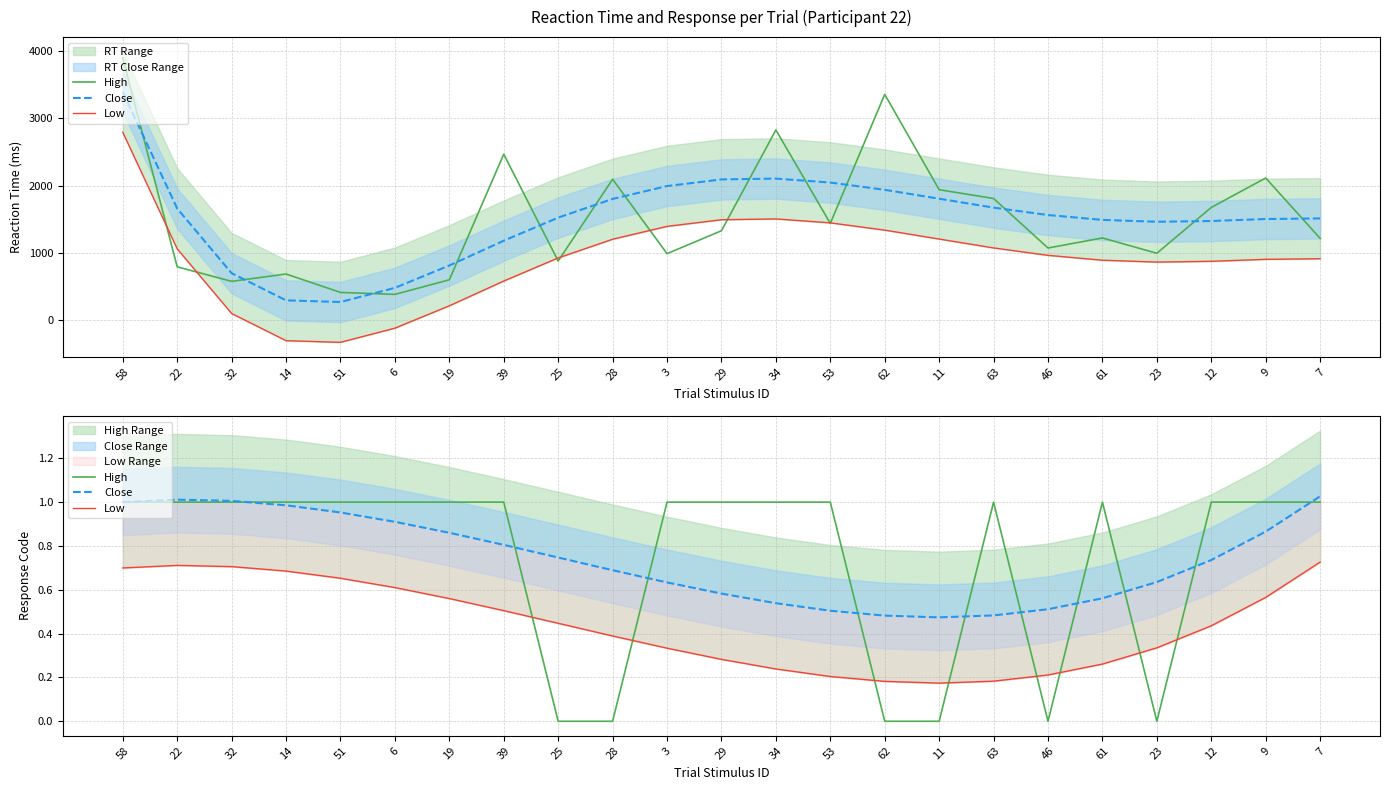

What value does the Low series have at 7?

0.7